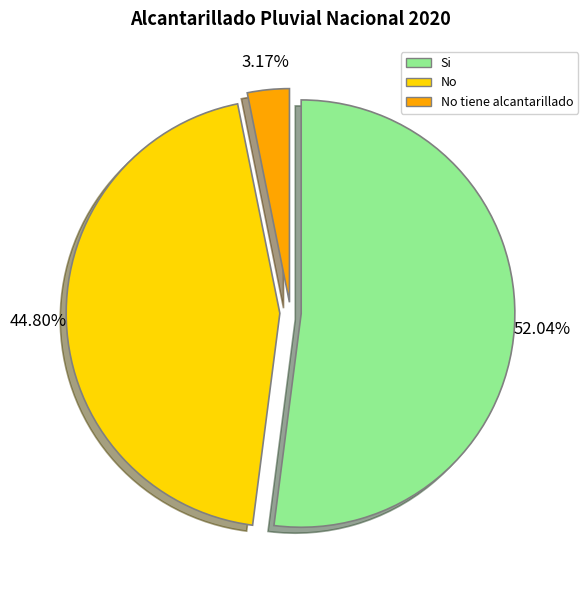

Which has a higher value, No tiene alcantarillado or Si?

Si